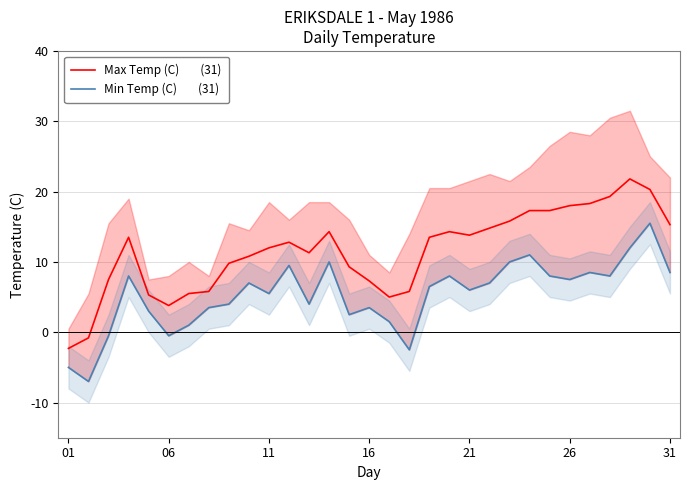

Is this an area chart (filled region under the line)?

No